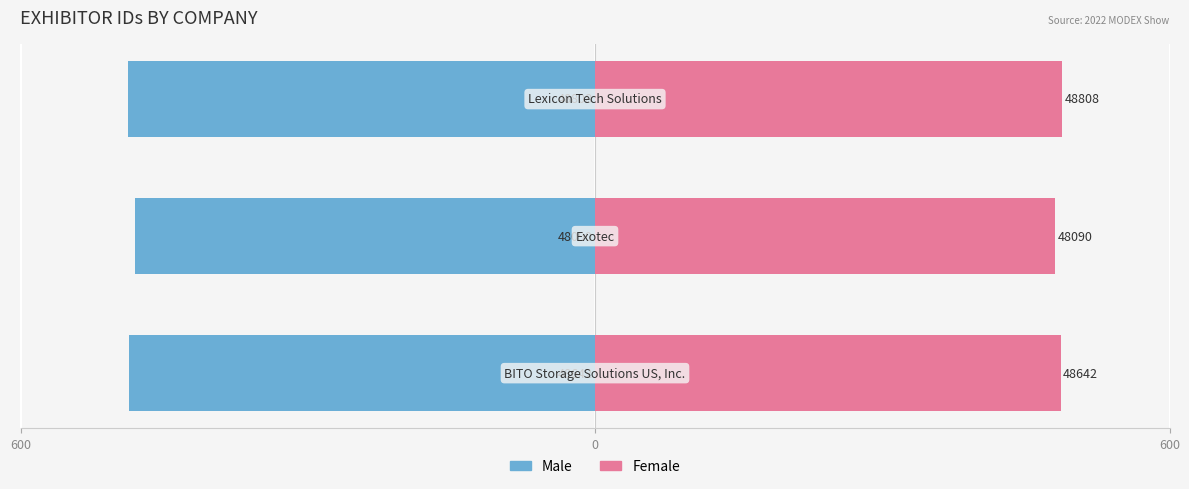

What is the value of the Male bar at the 2nd from the left?

-480.9